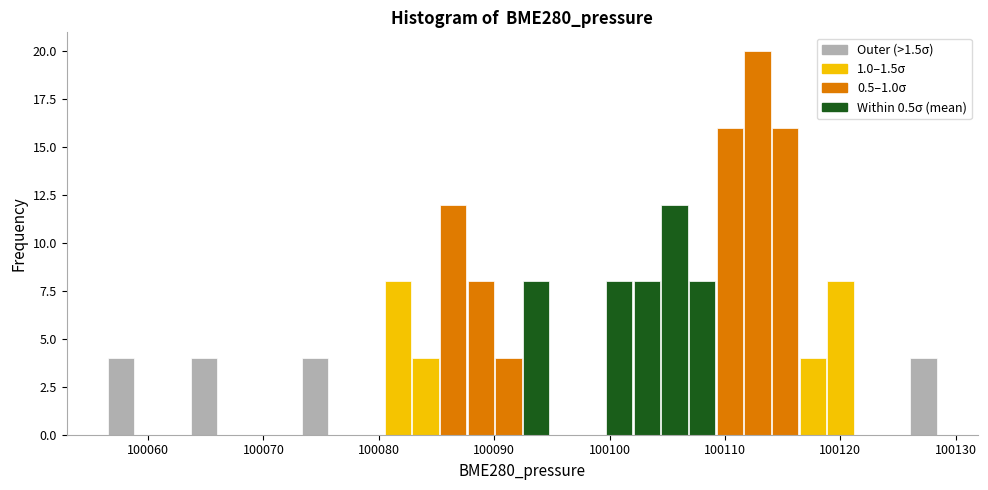

Read against the x-axis, roughly where is the centre of the tallest bar?

100113